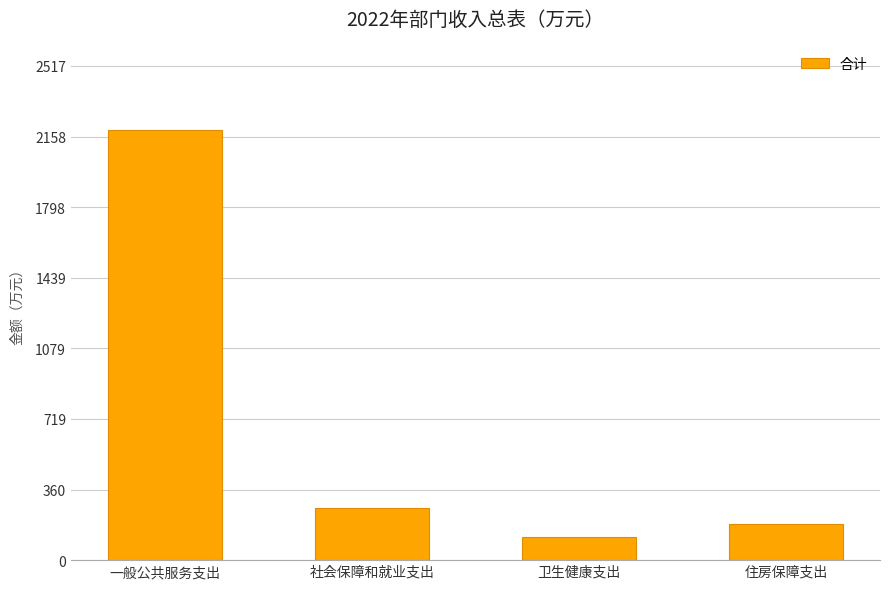

Where does the data first go above 267?

一般公共服务支出